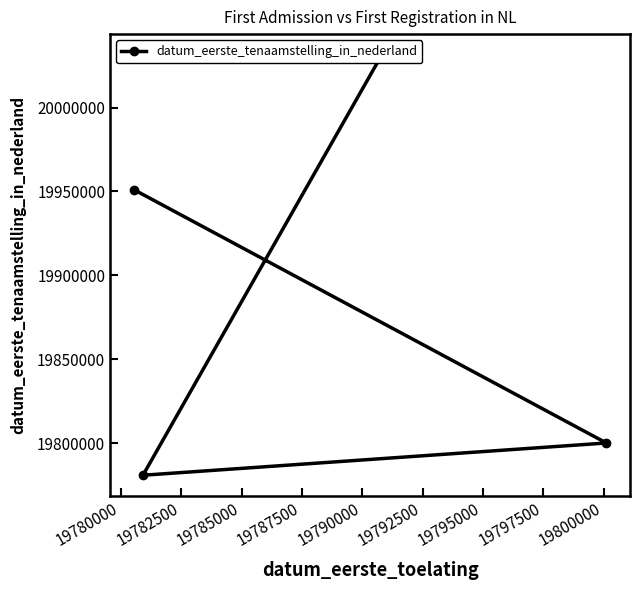

Reading right to left, extract all data points from this chart.

19951114	19800118	19780906	20031216